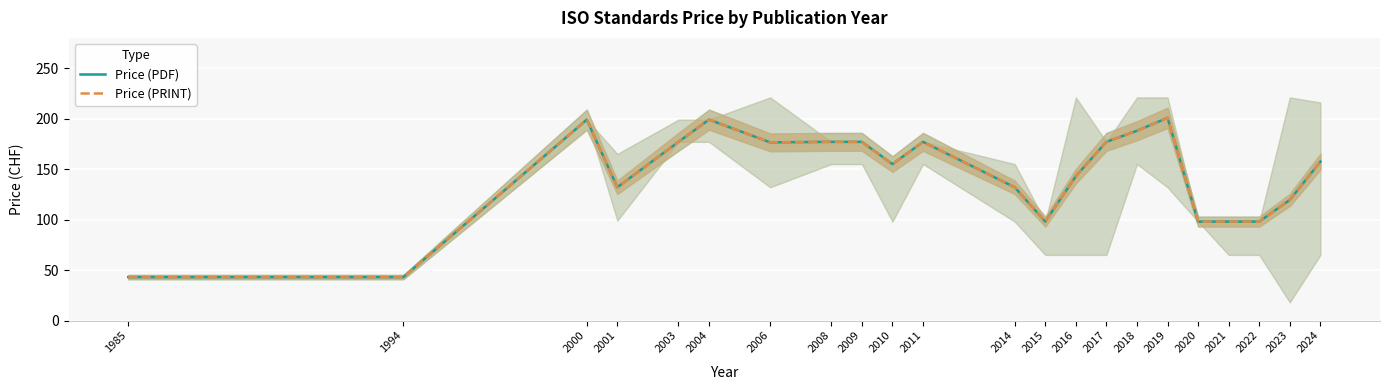

What is the minimum value for Price (PRINT)?

43.0